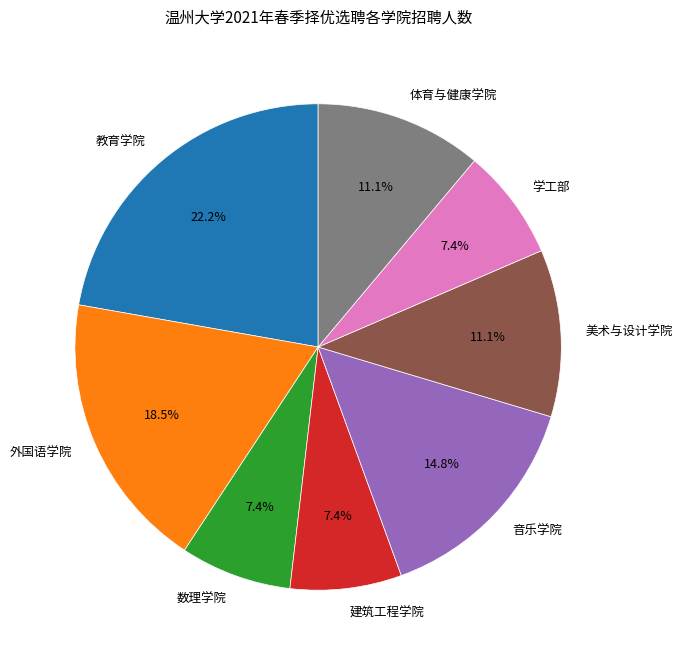

The 音乐学院 slice represents 6% of the pie. True or false?

False